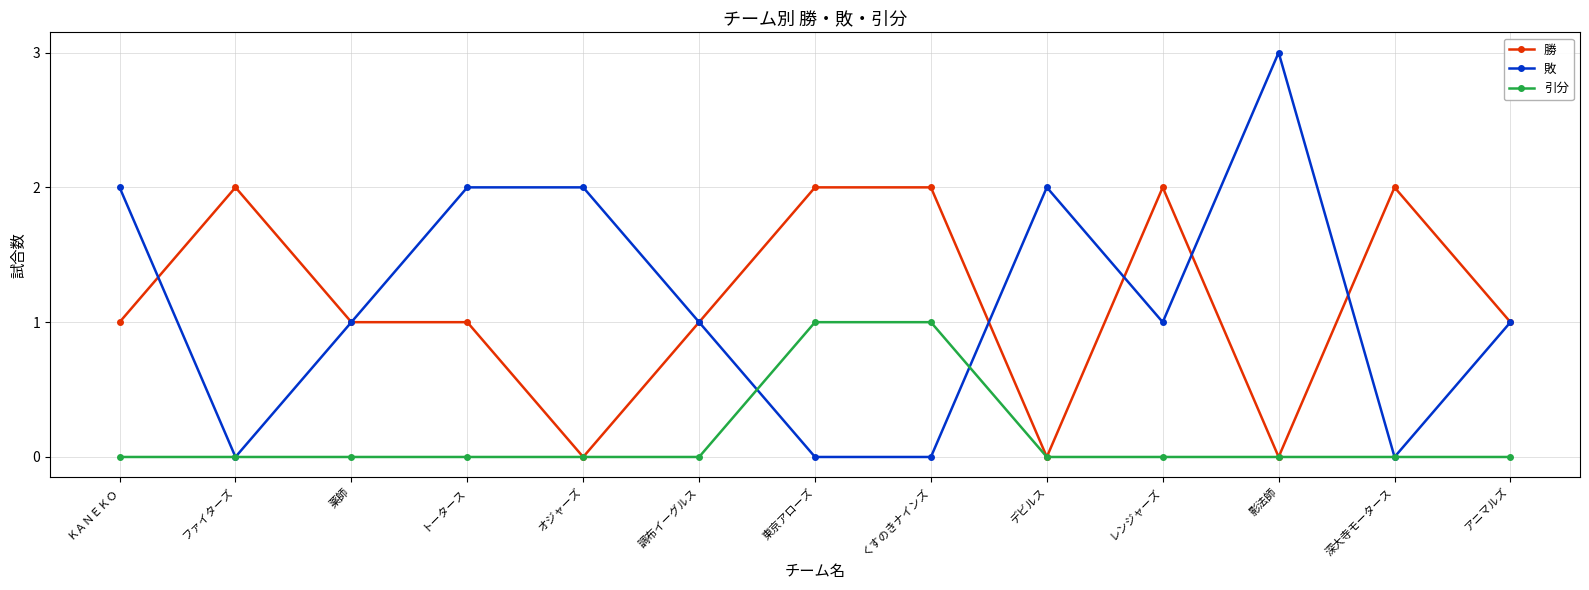

Which category has the highest value across all series?

影法師